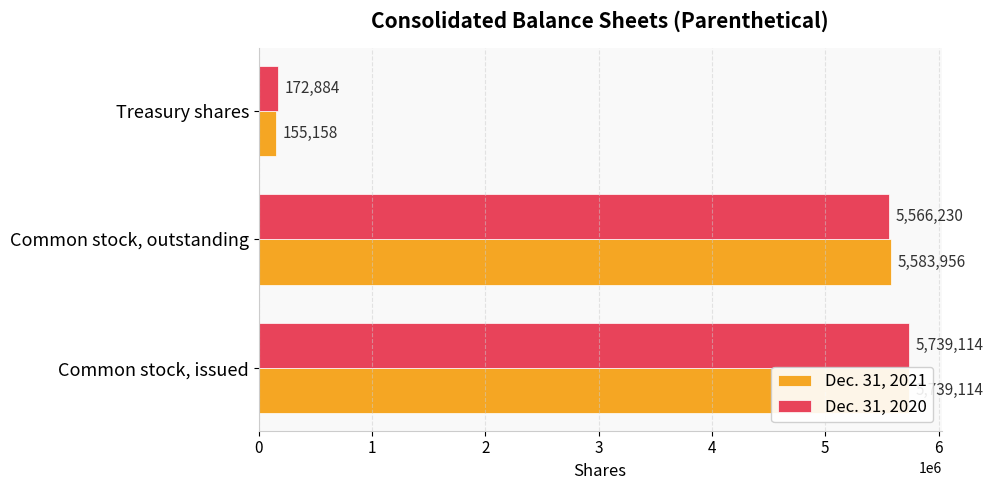

What is the smallest value displayed?

155158